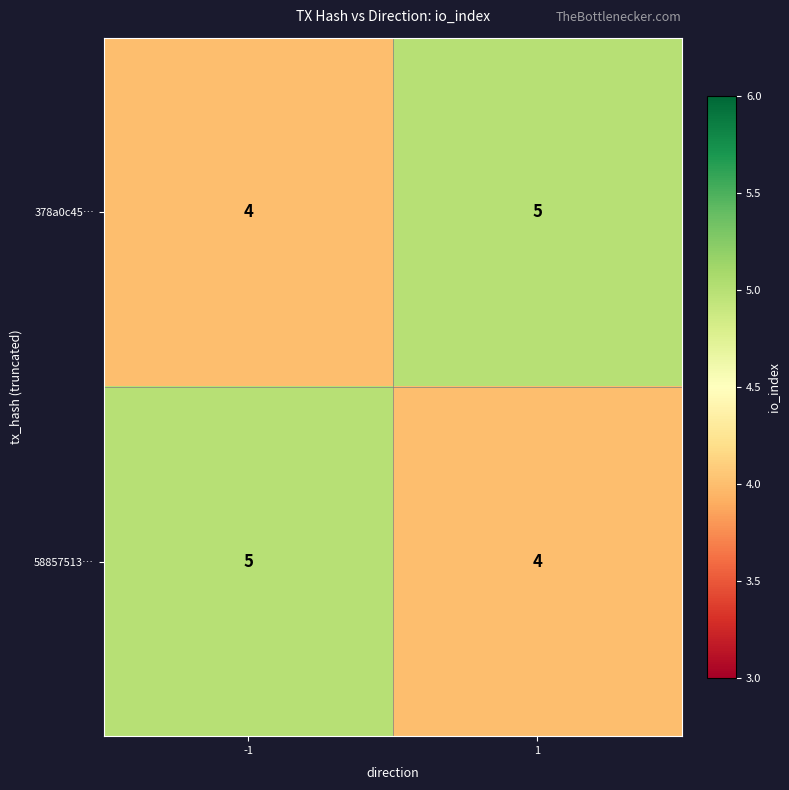

What is the sum of all 58857513… values?

9